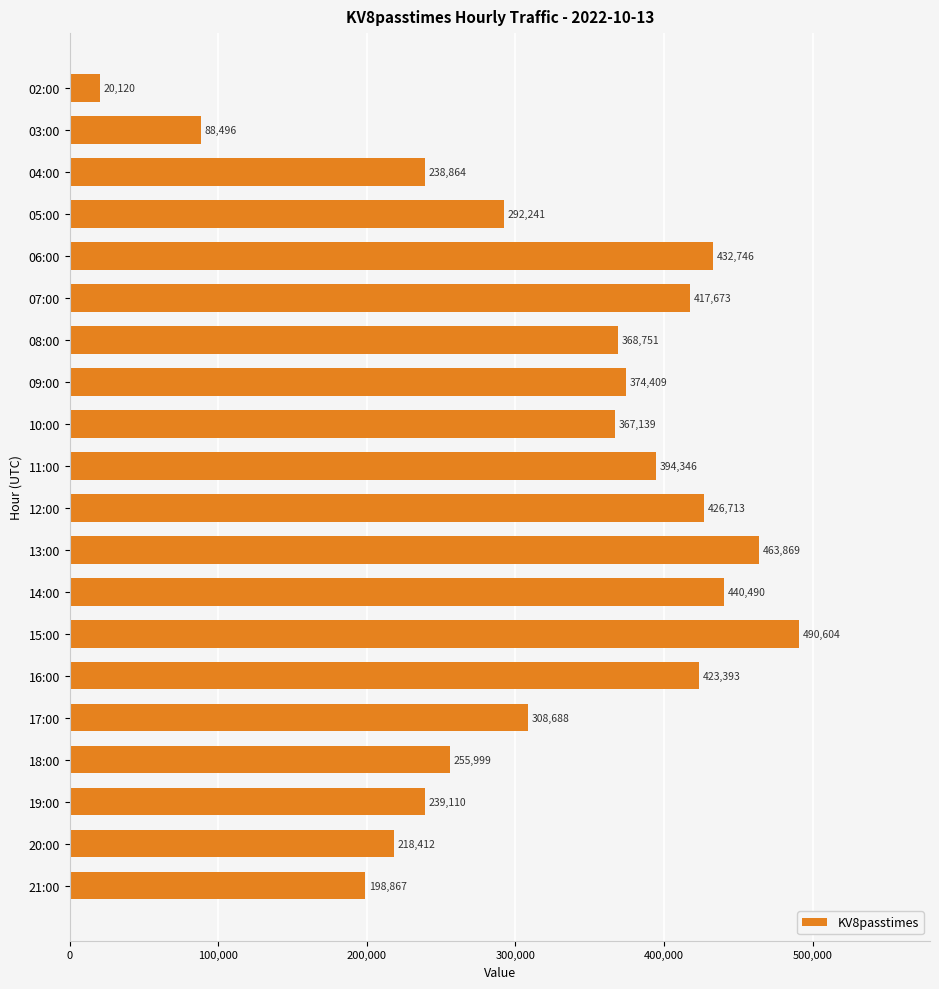

Which has a higher value, 14:00 or 03:00?

14:00